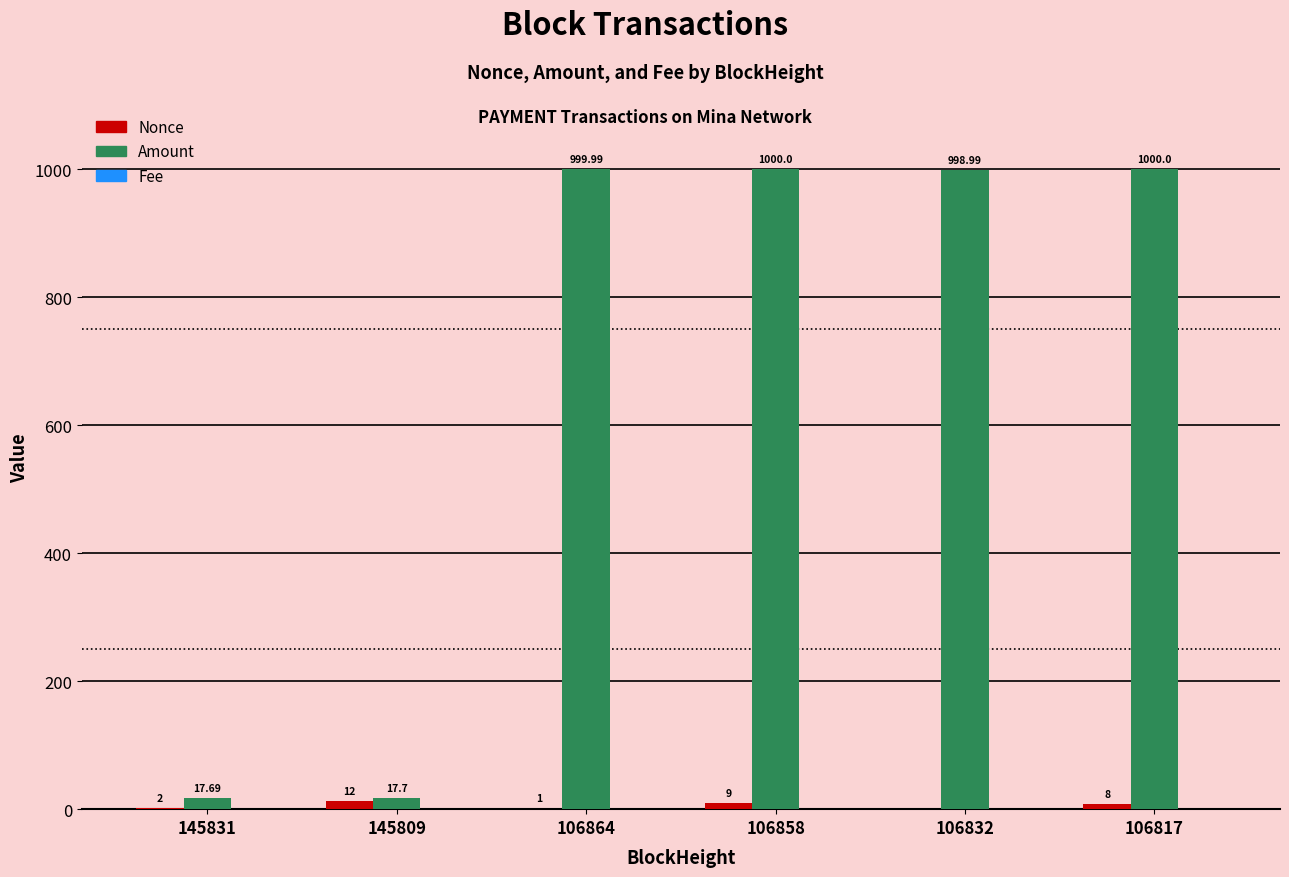

Are the bars horizontal?

No